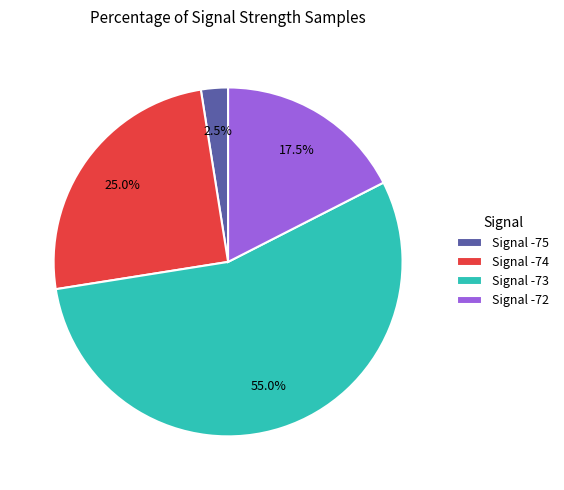

Rank the categories by value from lowest to highest.

Signal -75, Signal -72, Signal -74, Signal -73